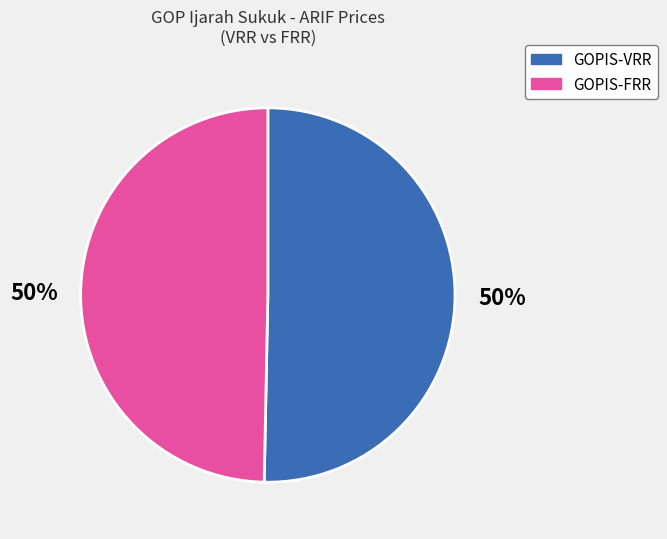

To the nearest percent, what is the average slice percentage?

50%